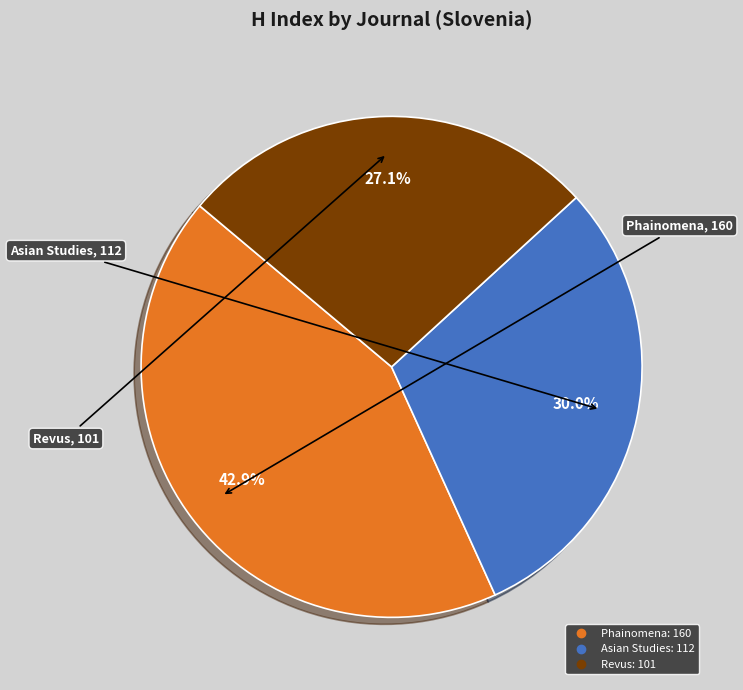

How many segments does this pie chart have?

3